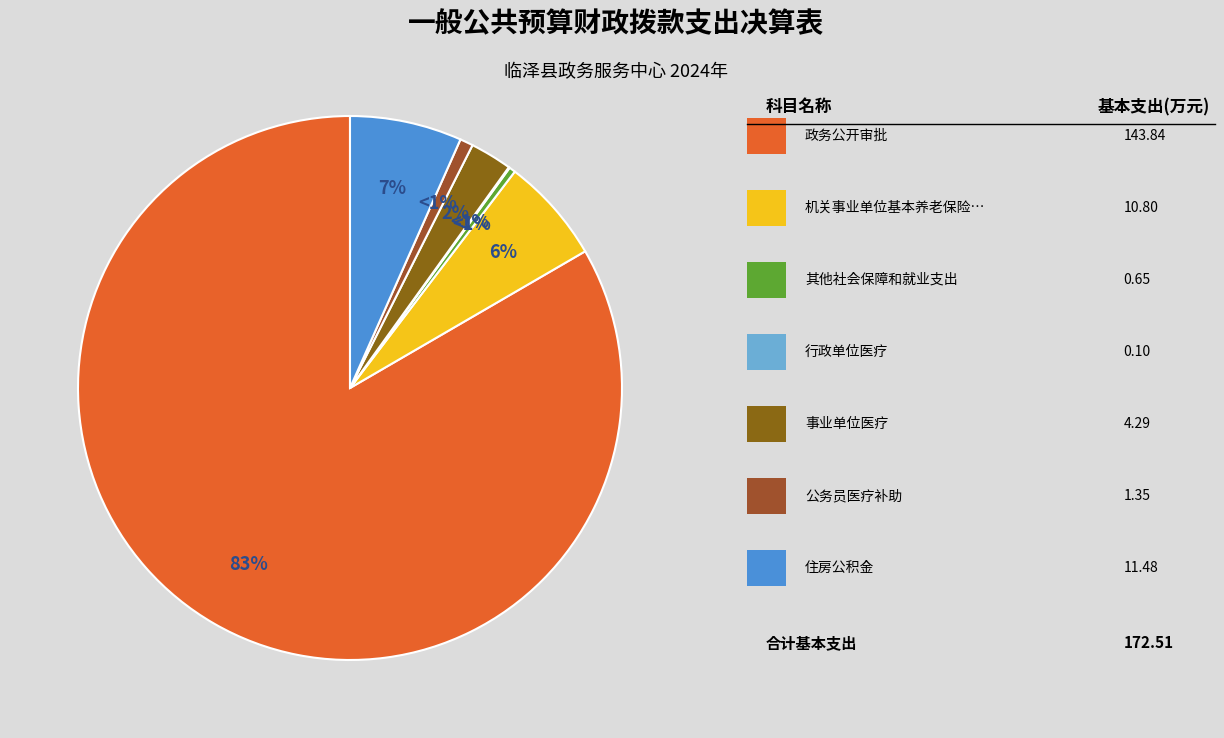

What percentage is NOT represented by 行政单位医疗?

99.9%